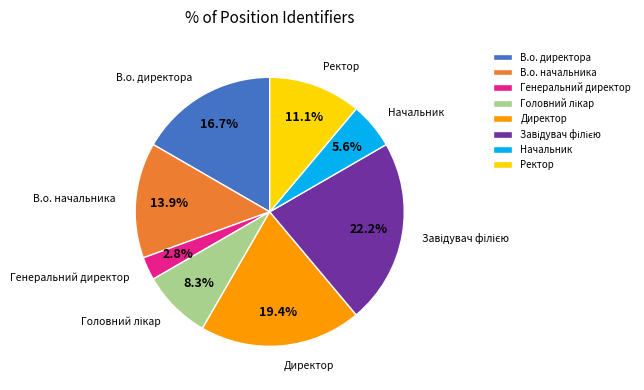

Is there a majority slice in this chart?

No